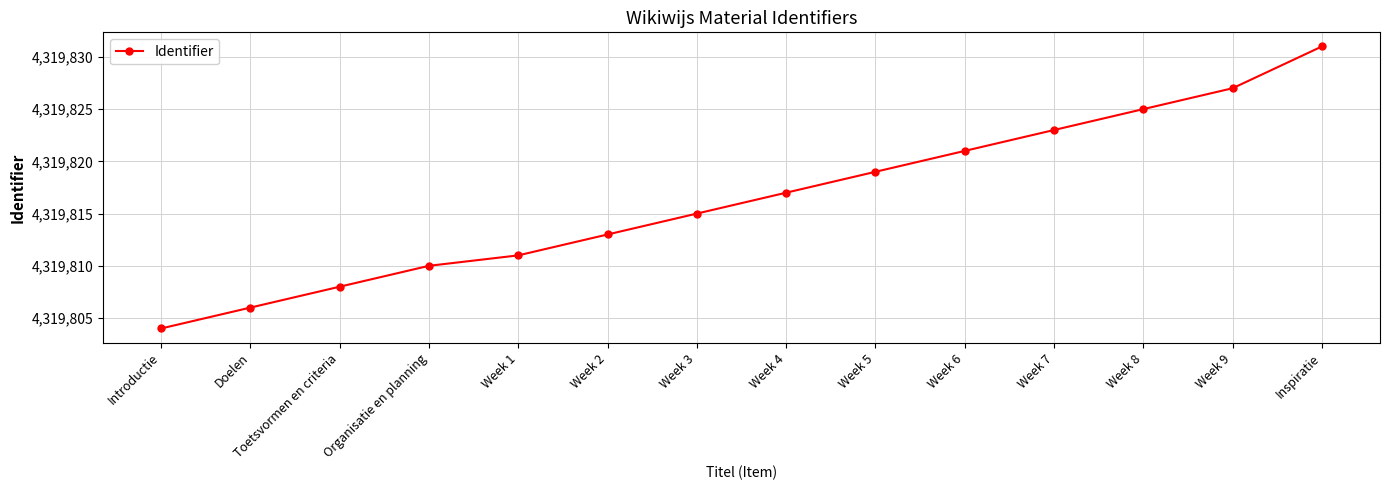

How many categories are shown in the chart?

14